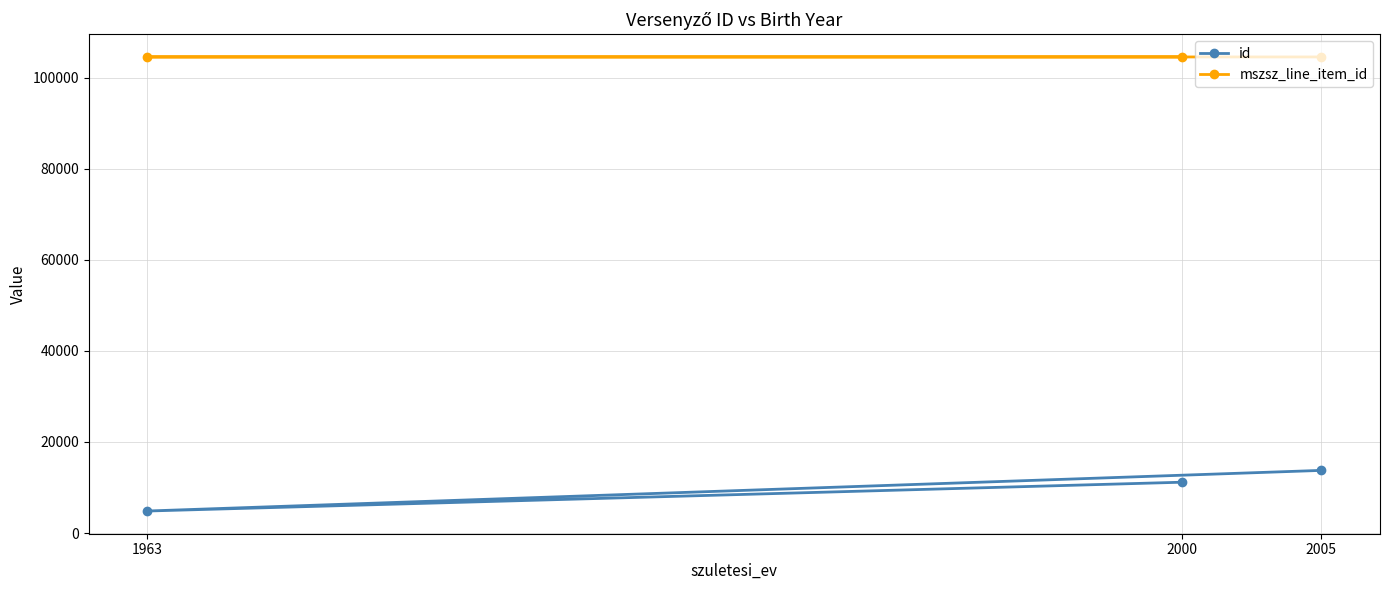

Count the id values in the range 4843 to 13765.

3